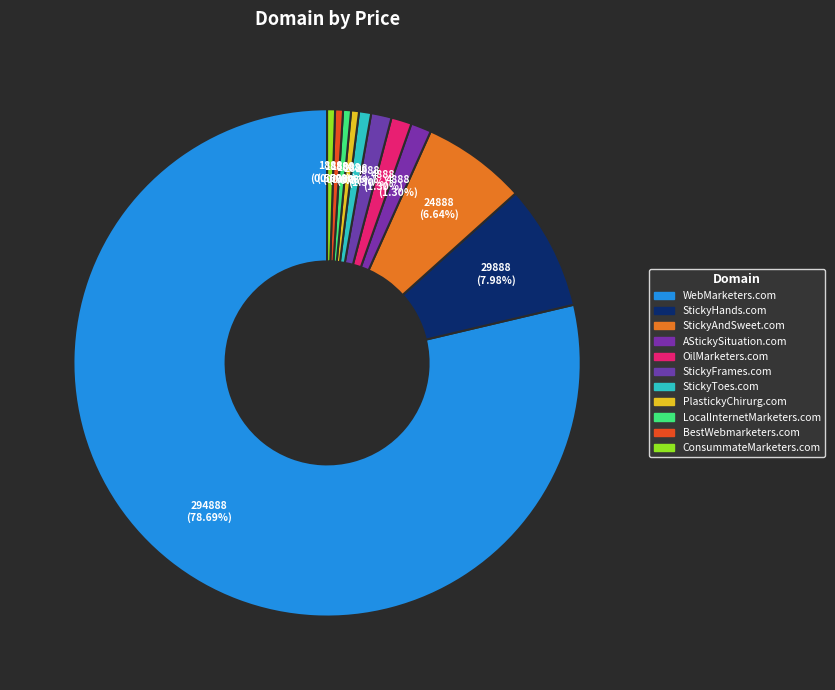

Which category has the biggest portion of the pie?

WebMarketers.com